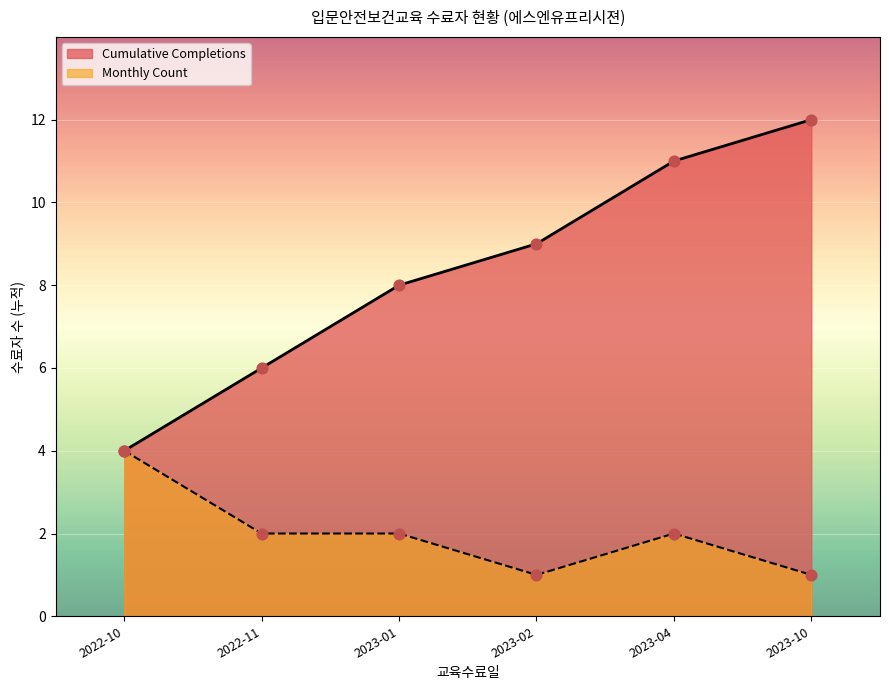

Which series has the largest Y range (max minus min)?

Cumulative Completions